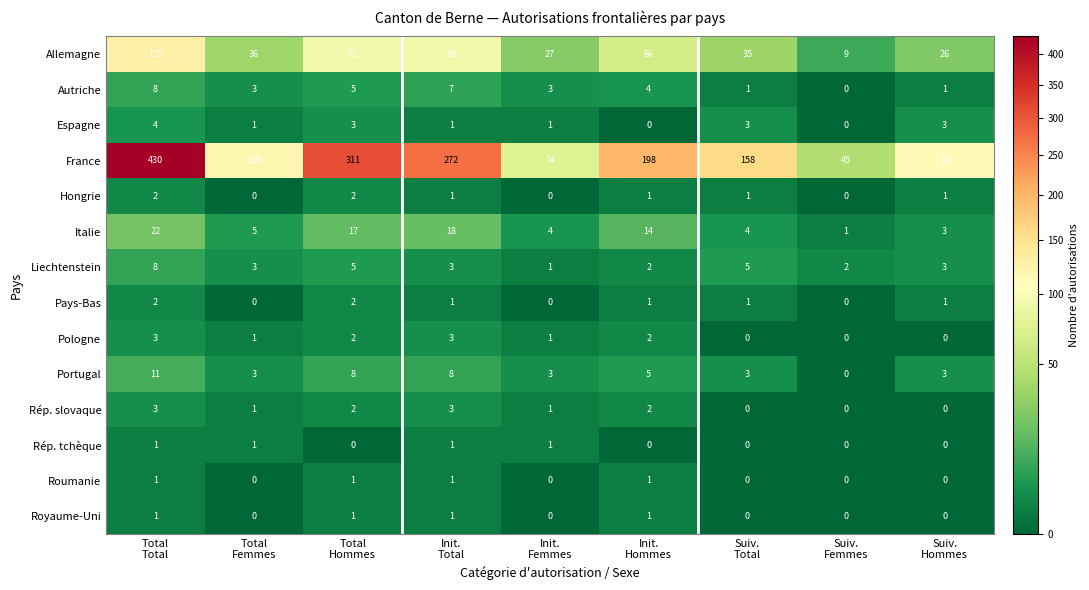

What is the sum of all Espagne values?

16